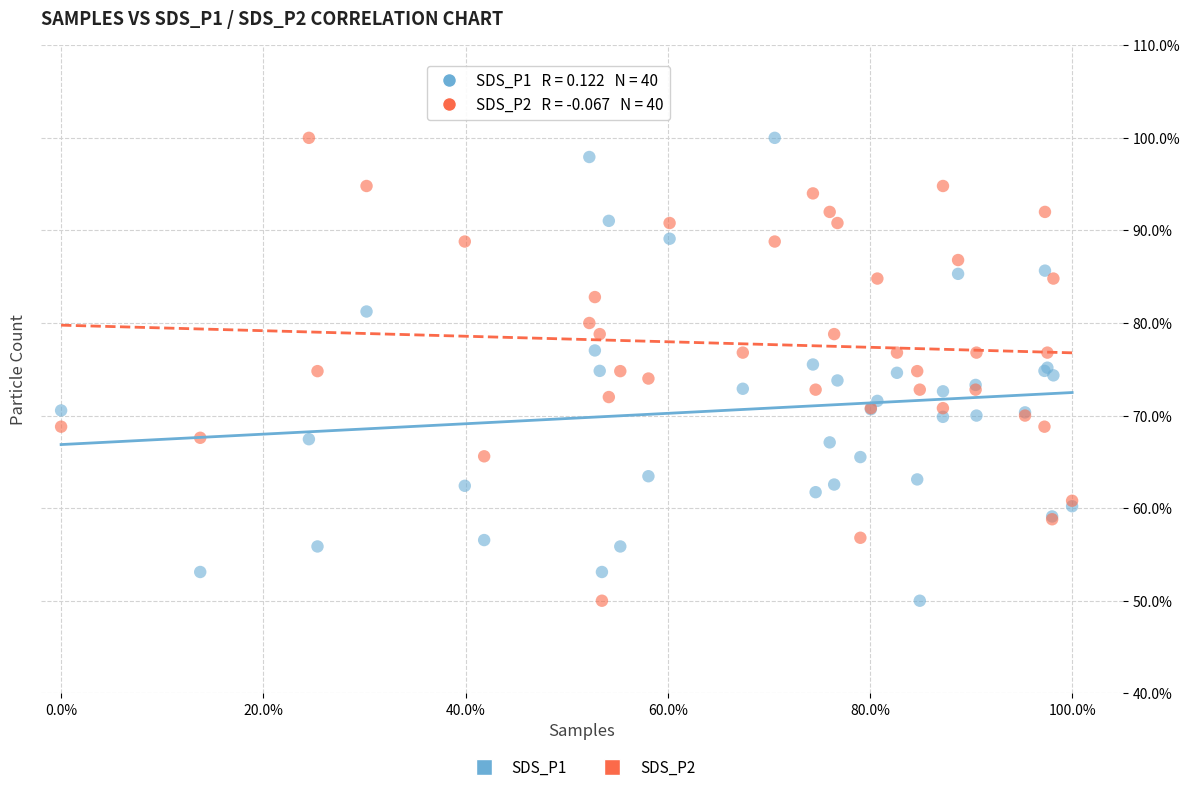

What is the X range (max minus min) for the scatter plot?

1.0